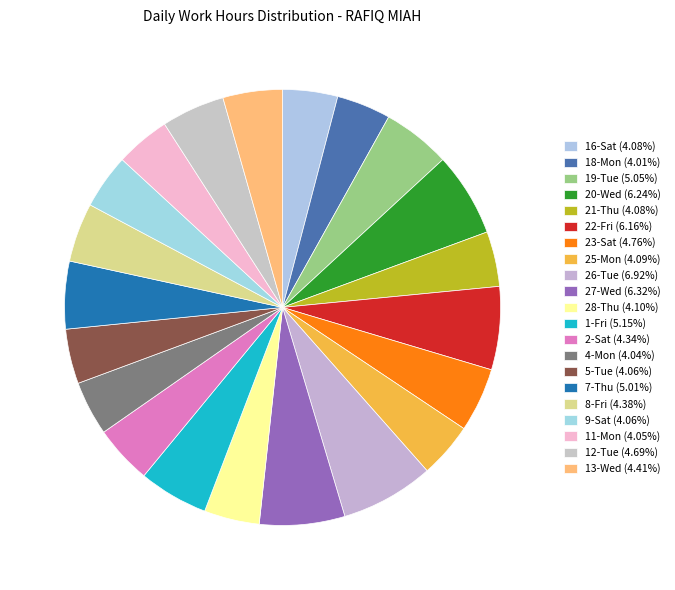

How many segments does this pie chart have?

21